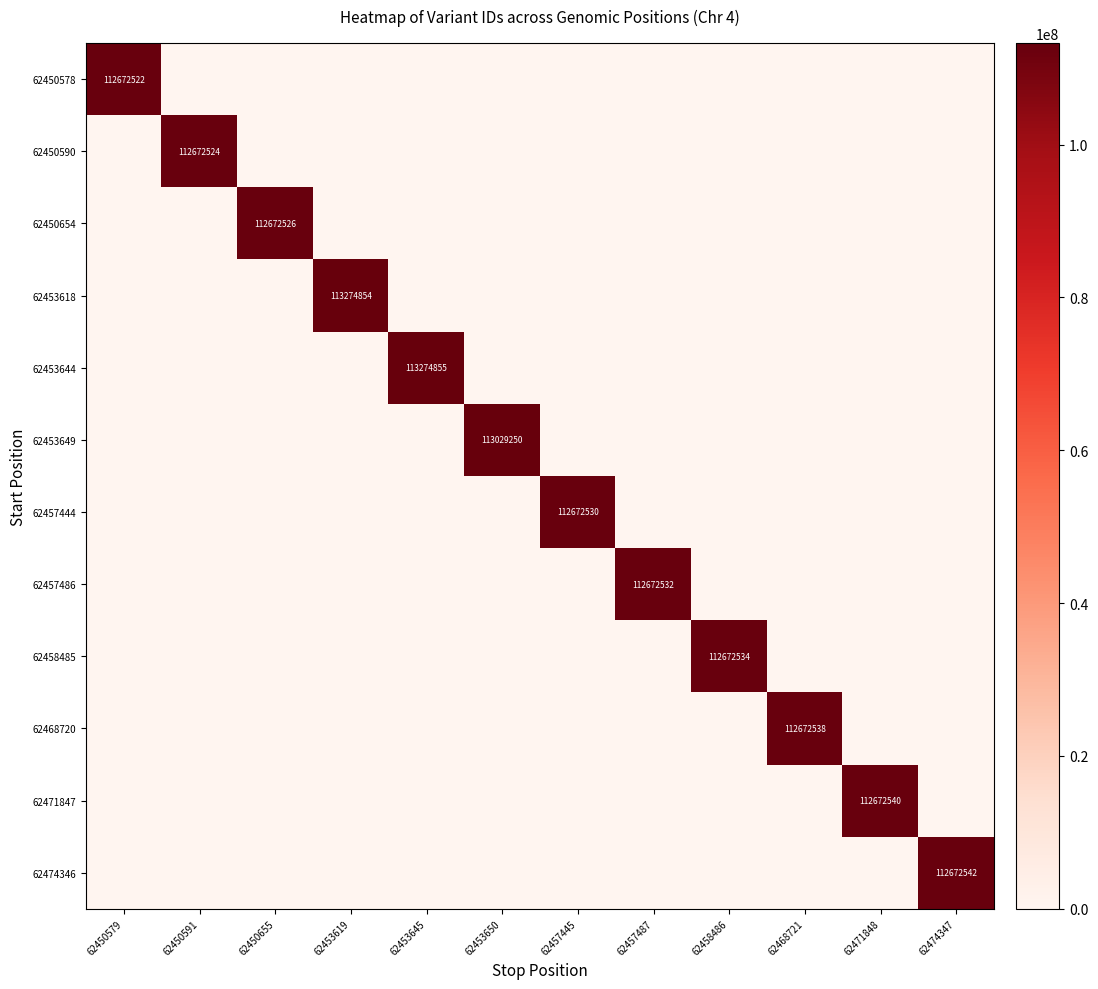

The 62457444 series shows 78817580 at 62457445. True or false?

False